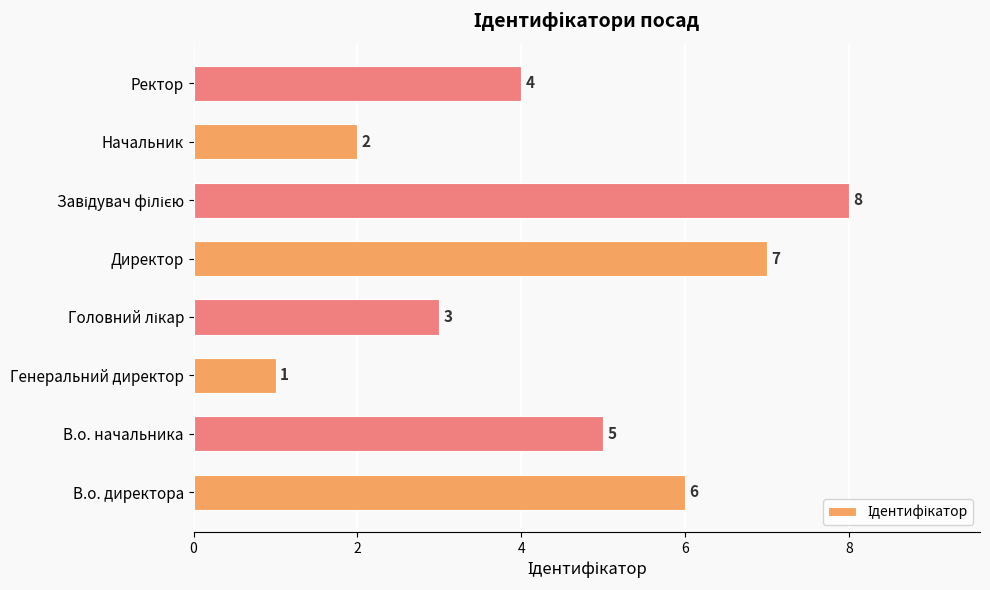

What is the difference between the values at Директор and Начальник?

5